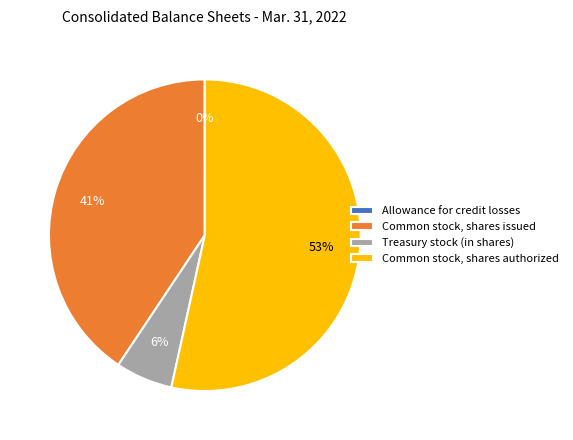

What percentage is the Common stock, shares authorized slice, to the nearest percent?

53%